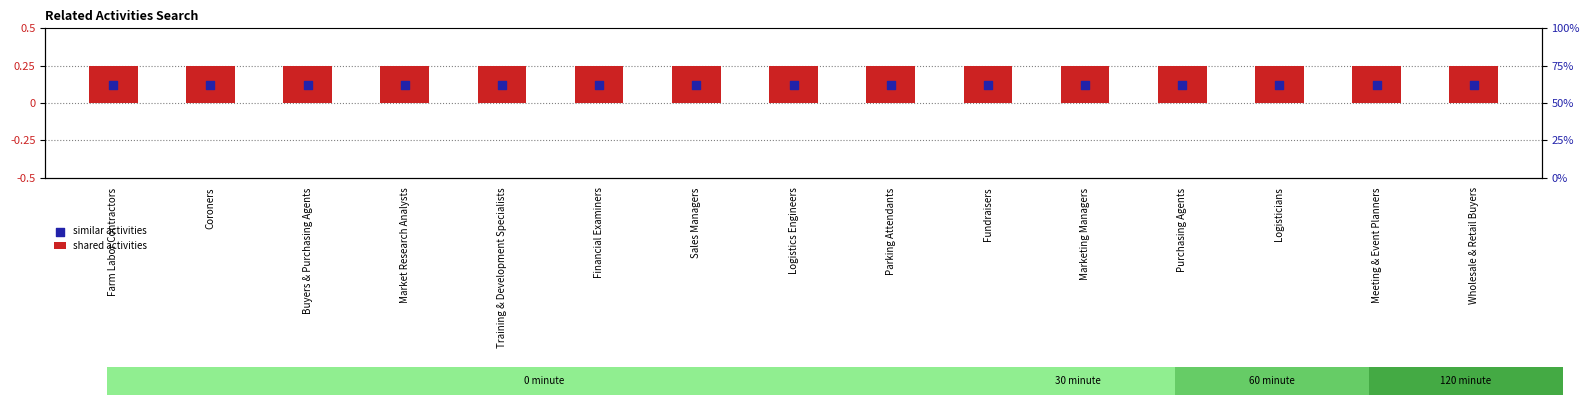

At how many categories does at least one series exceed 0?

15